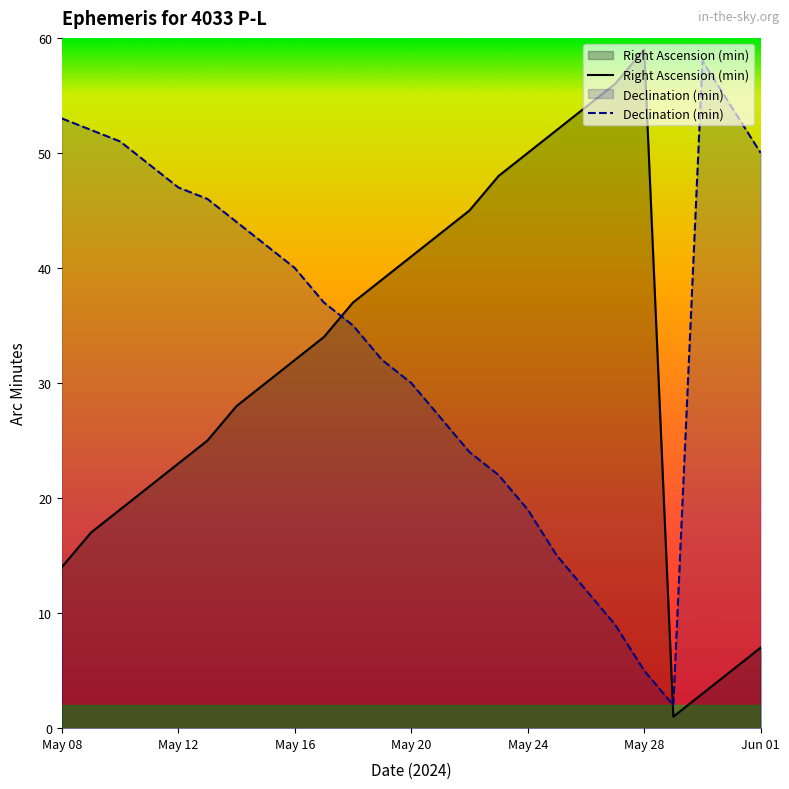

What is the sum of the Right Ascension (min) values at 10 and 7?

67